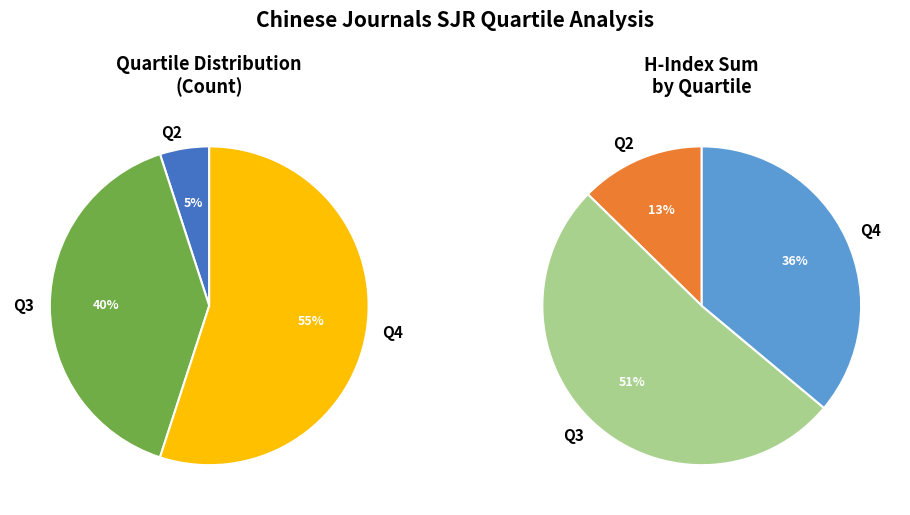

What is the majority slice?

Q4